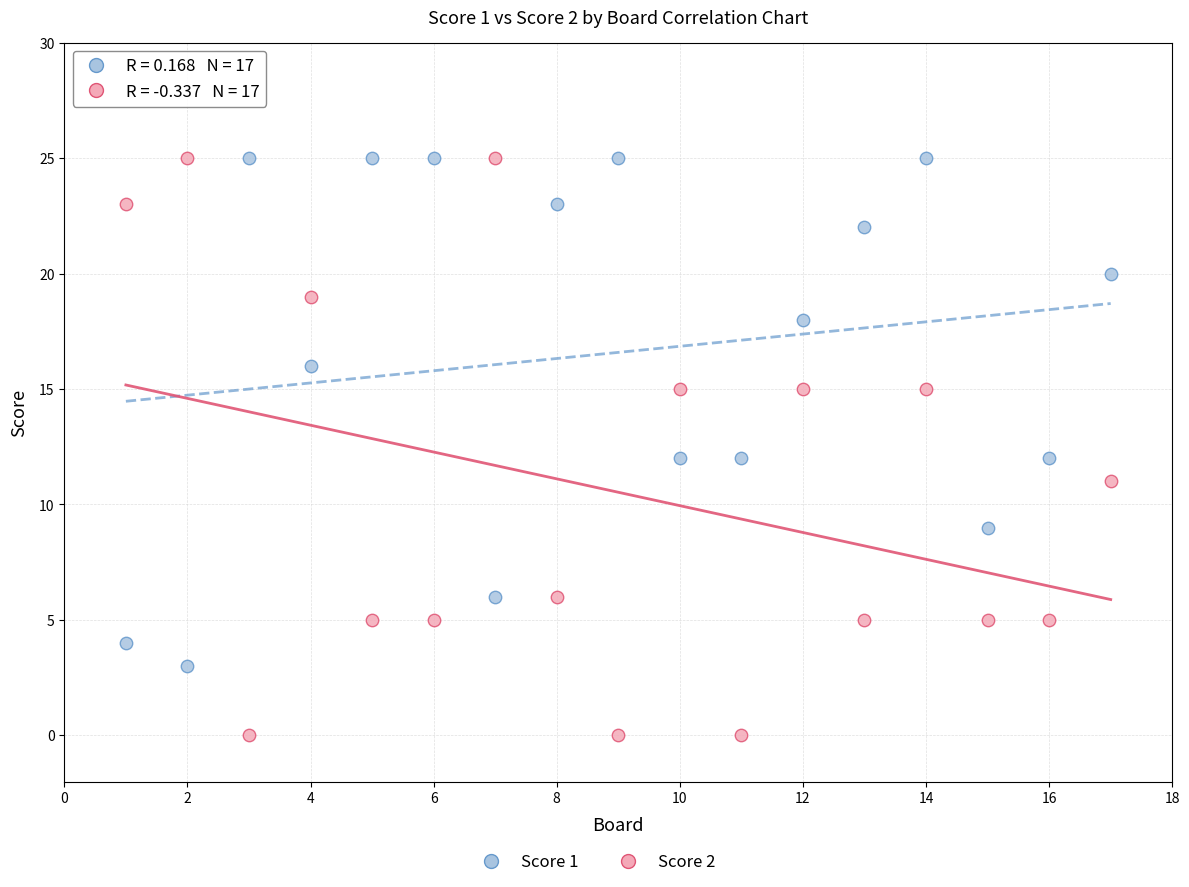

Which series reaches the minimum Y coordinate?

Score 2